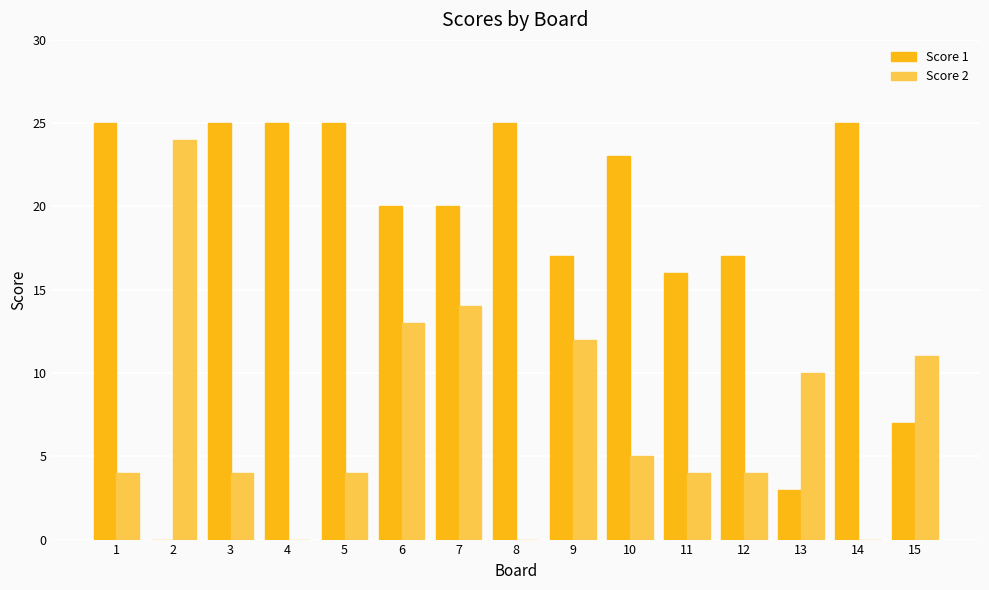

Does the chart contain stacked bars?

No